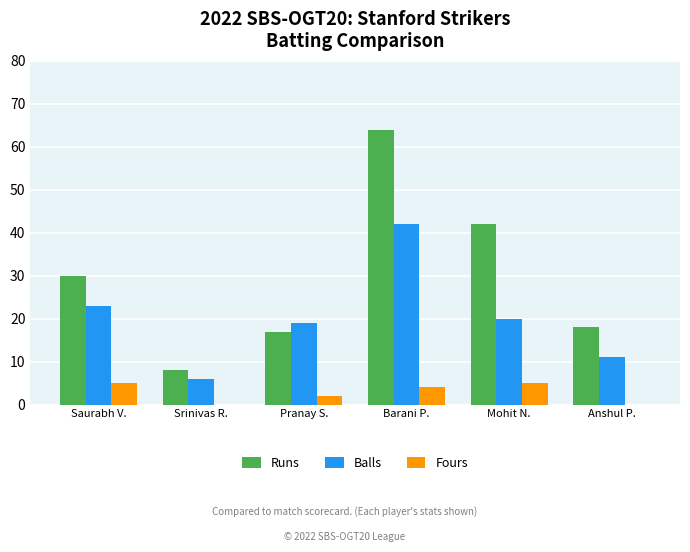

What is the approximate value of Runs at Saurabh V.?

30